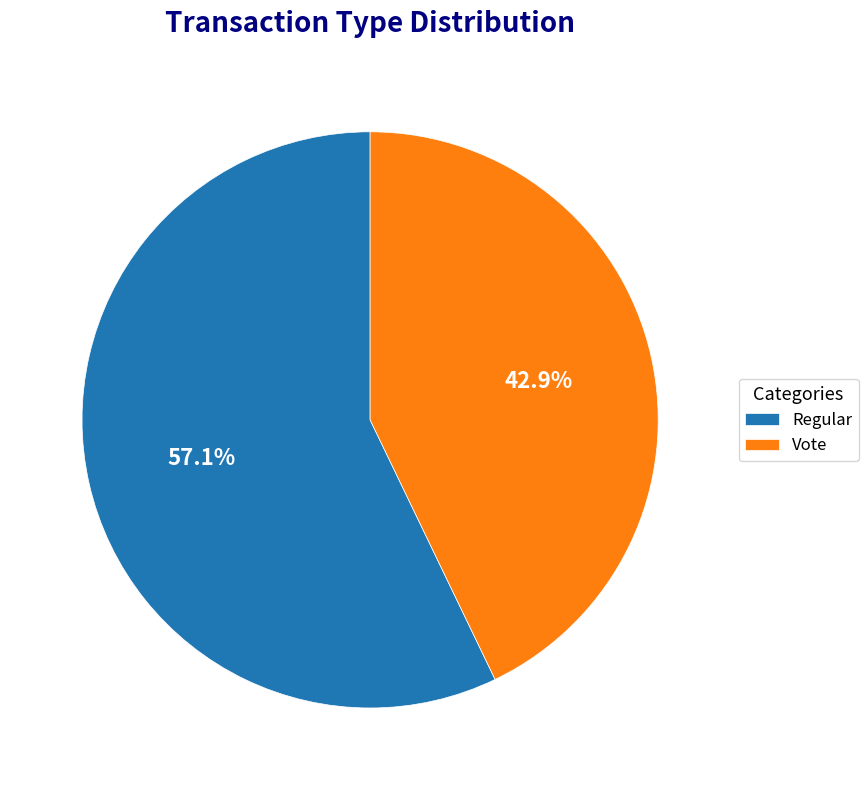

How many slices are in this pie chart?

2